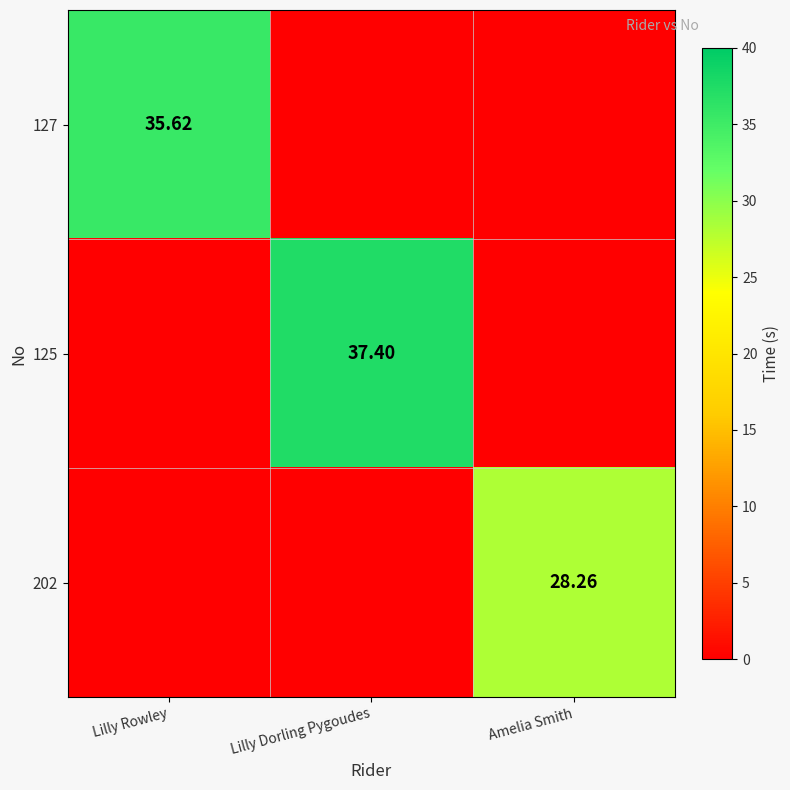

What is the average value of the 127 series?

11.9